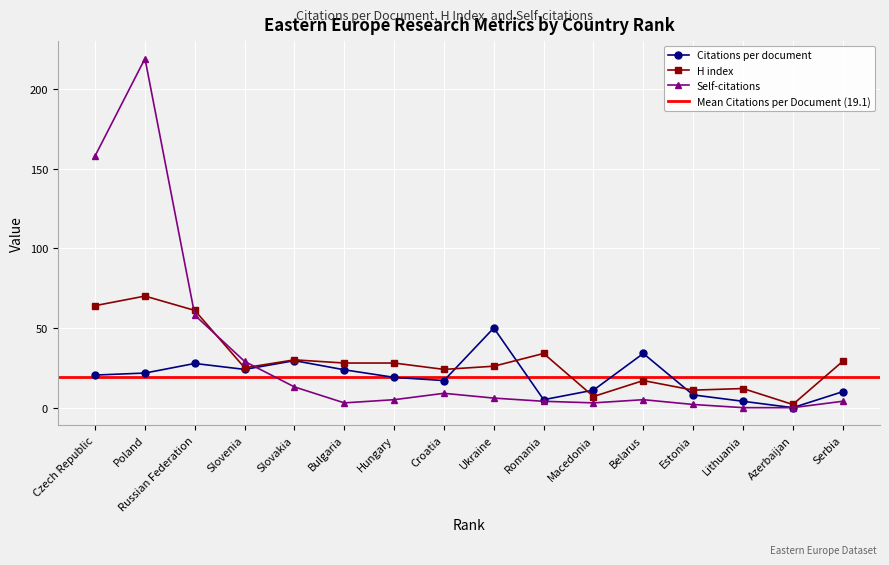

How many positive values does the Citations per document series have?

15